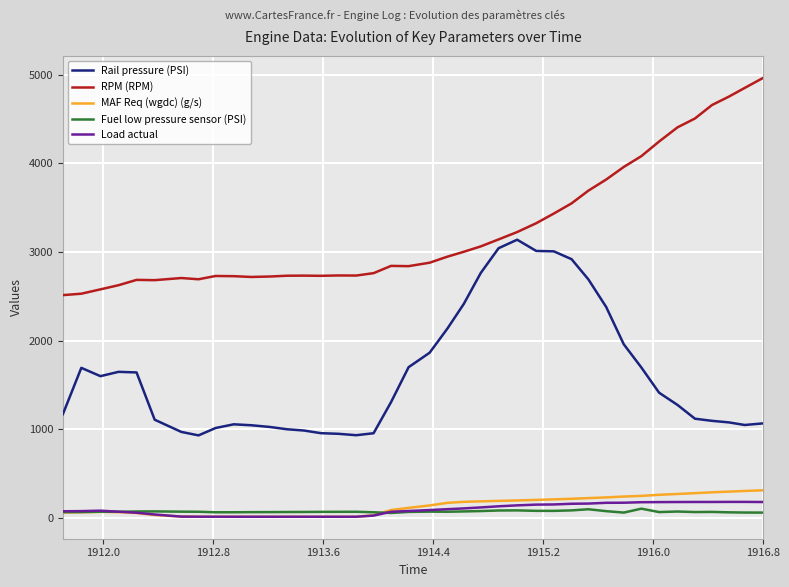

Which series has the largest total across all categories?

RPM (RPM)